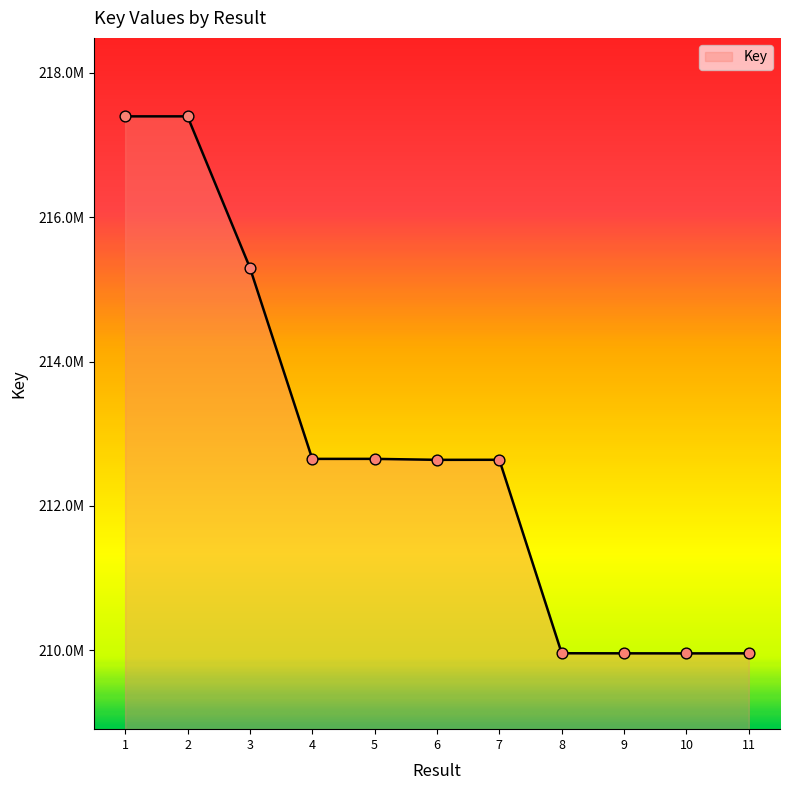

What is the change in value from 4 to 7?

-12538